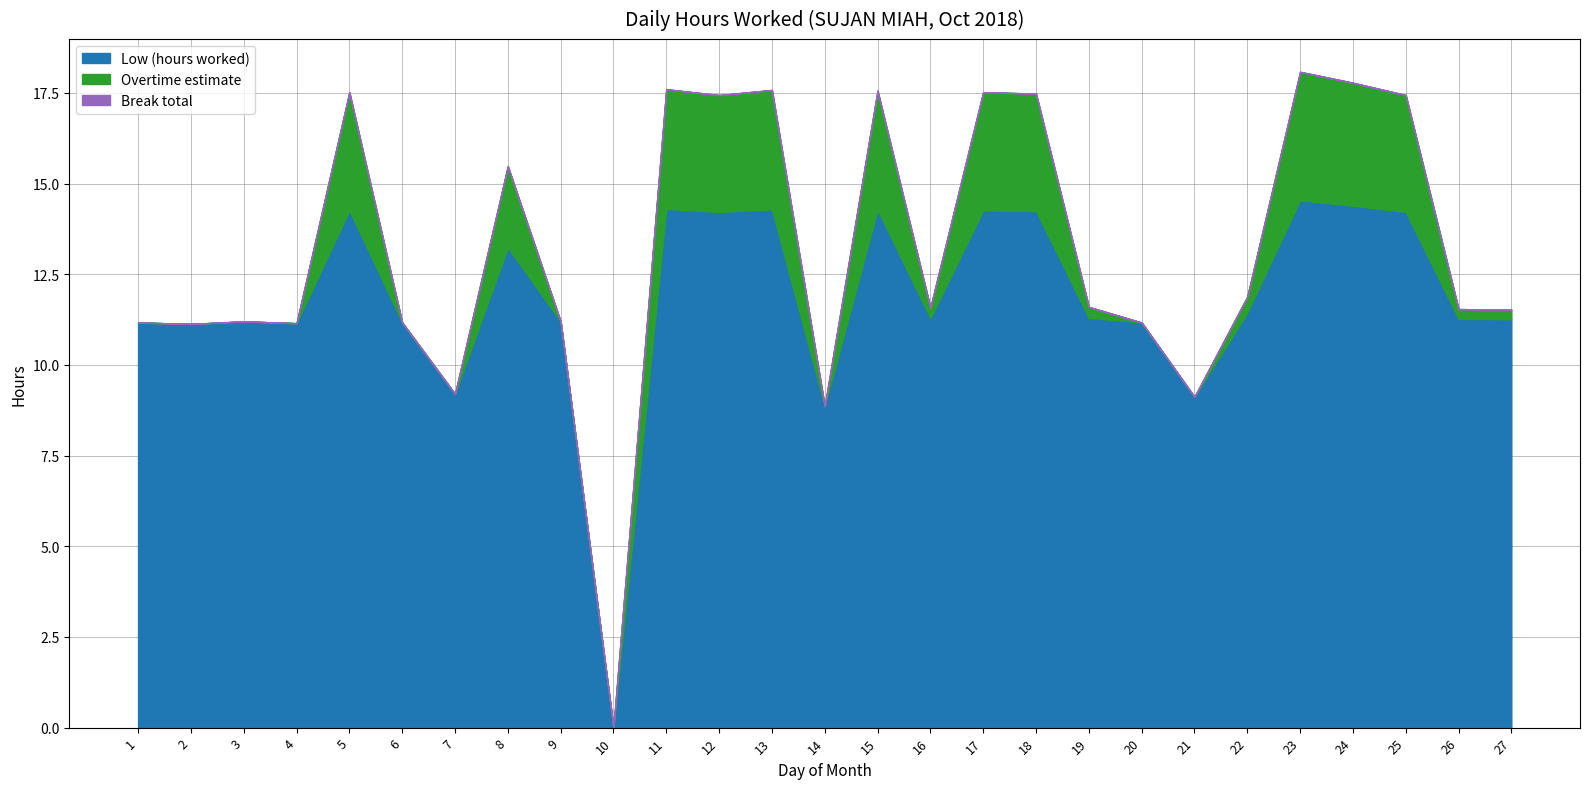

Rank the categories by Overtime estimate value from highest to lowest.

23, 24, 11, 13, 15, 5, 17, 18, 12, 25, 8, 22, 19, 16, 26, 27, 1, 2, 3, 4, 6, 7, 9, 10, 14, 20, 21